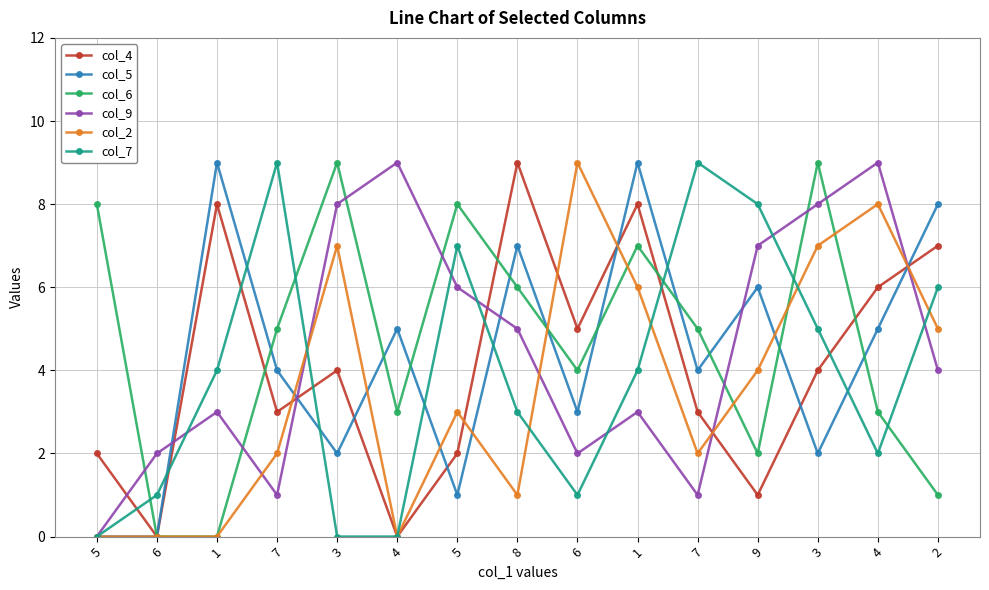

The value of col_7 at 6 is 1. True or false?

False